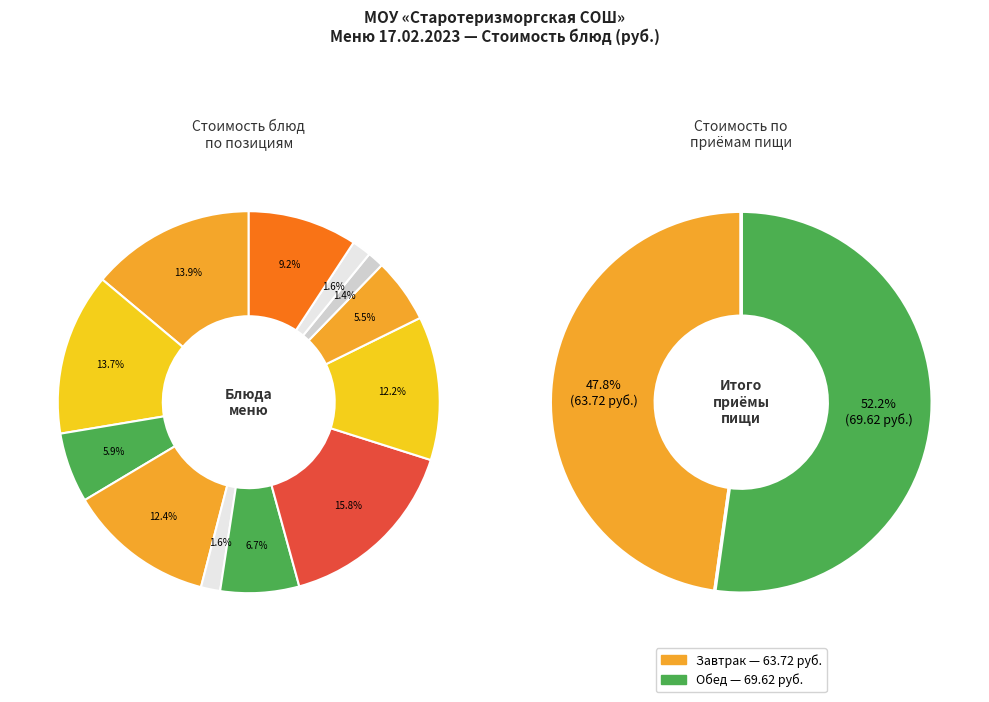

What percentage is the Бутерброд с маслом slice, to the nearest percent?

12%